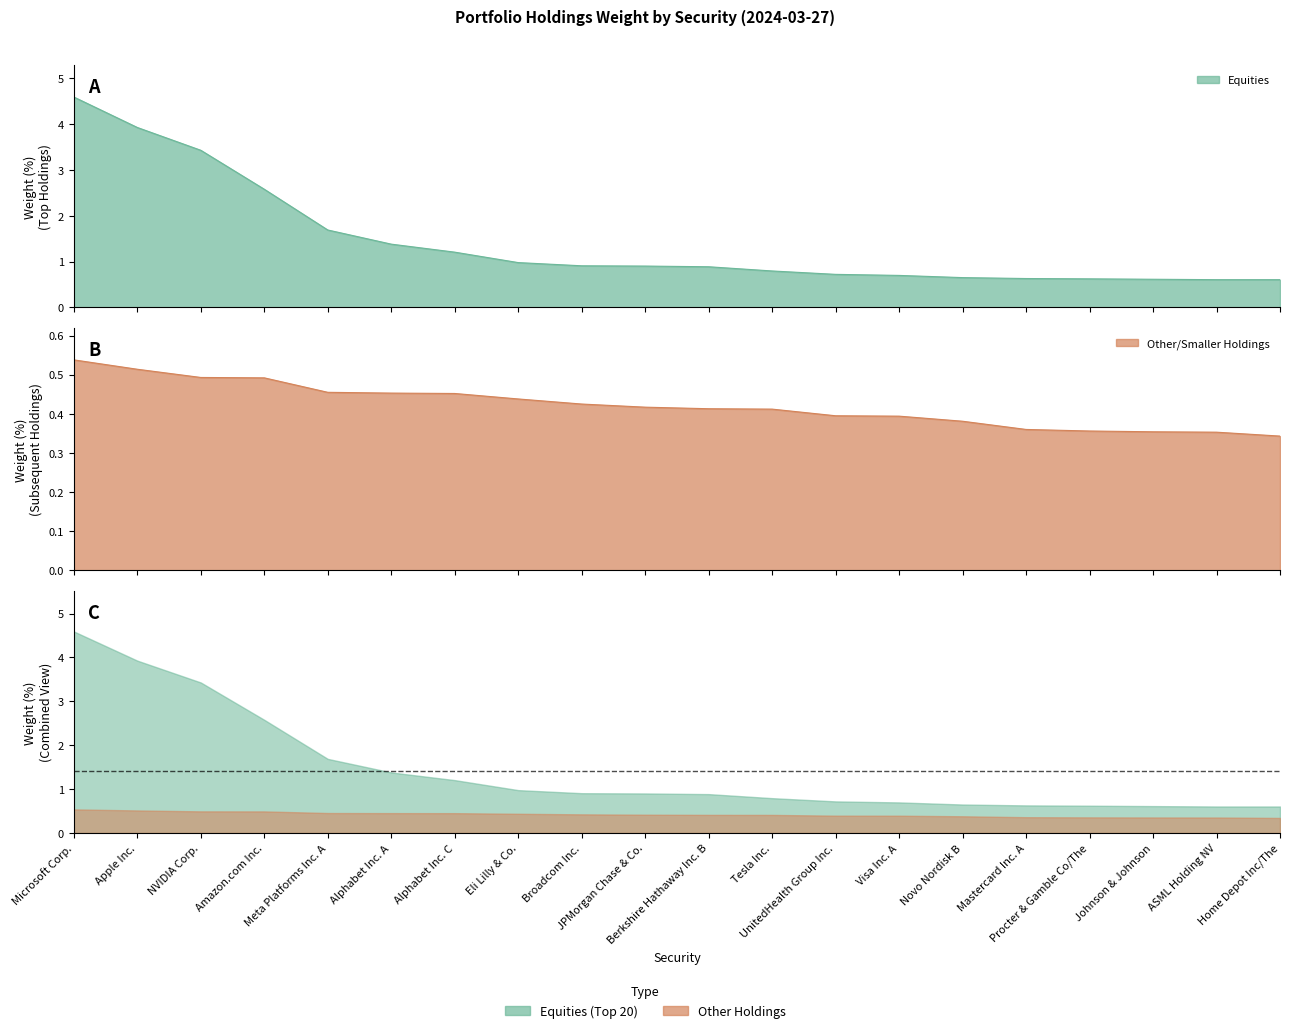

List the series in order of their peak value, lowest first.

Other Types, Equities